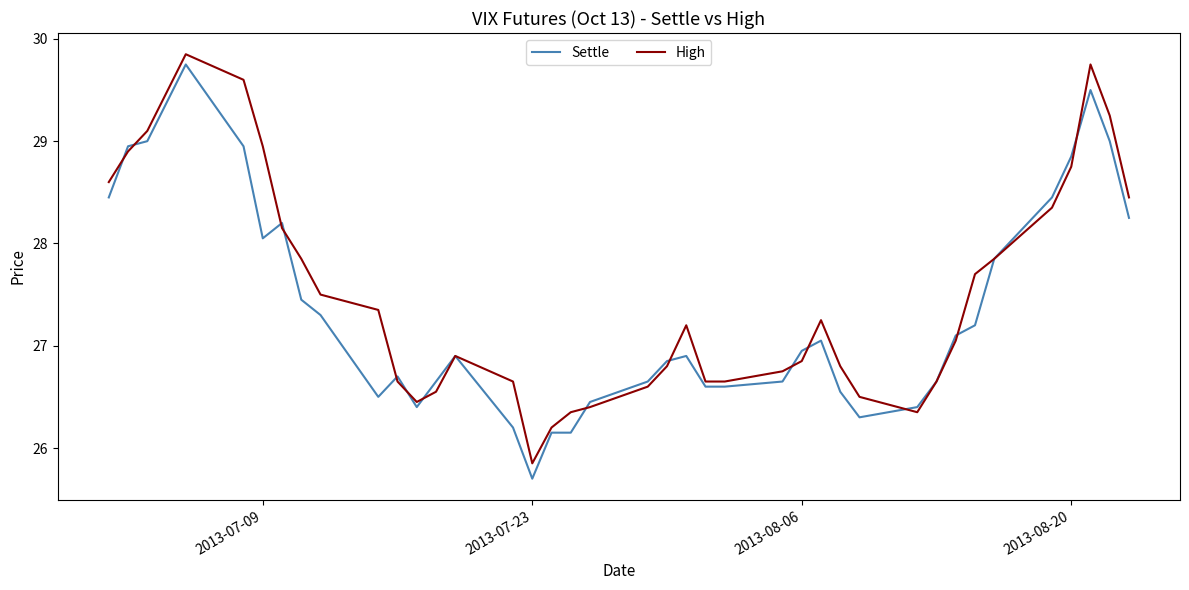

What is the lowest value of the Settle series?

25.7